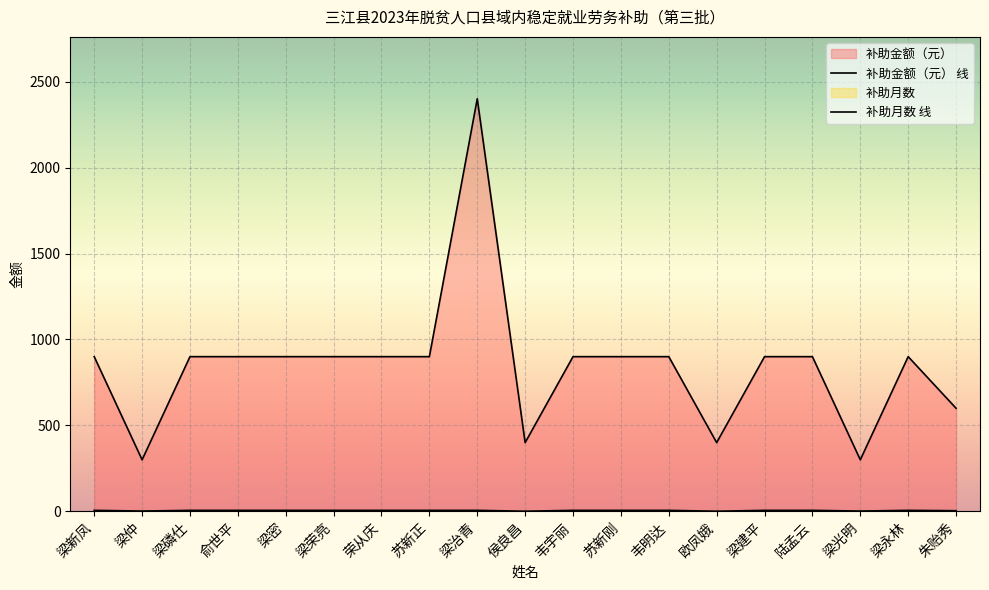

Between 梁荣亮 and 苏新刚, which series saw the biggest shift?

补助金额（元） 线